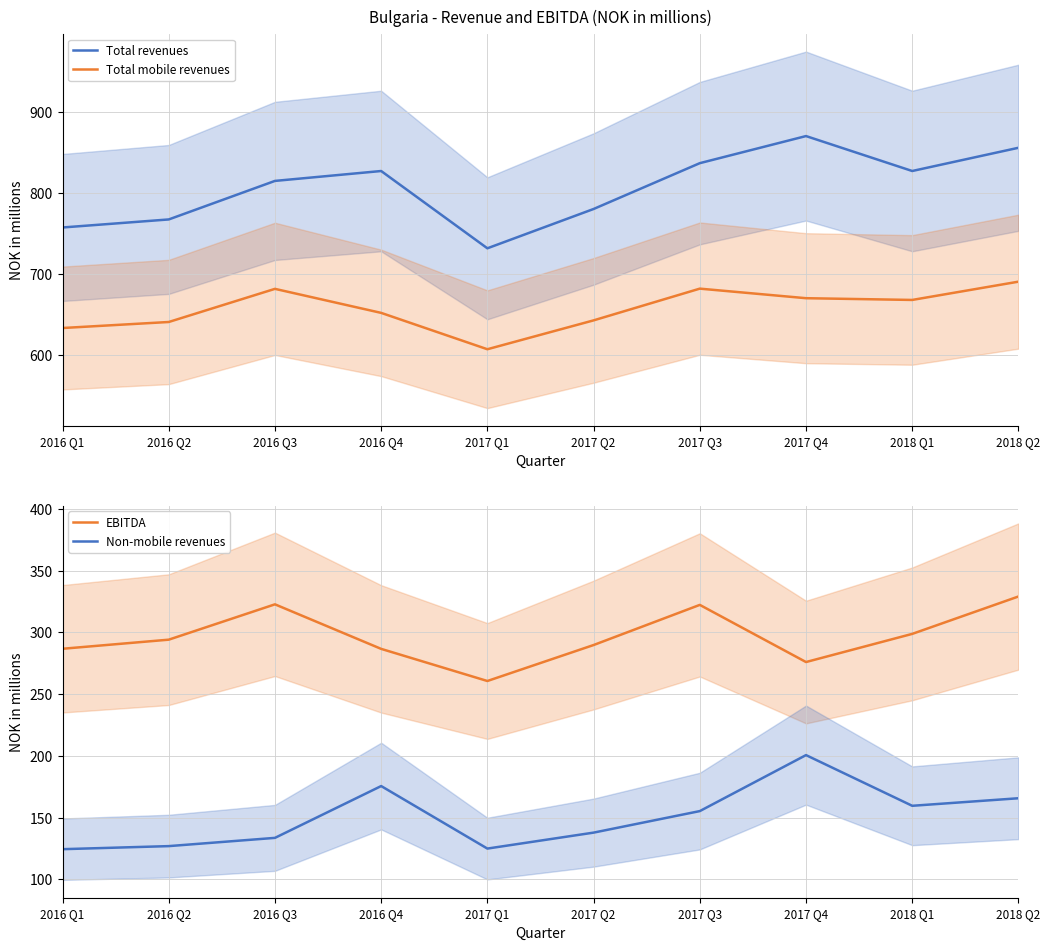

How many series are shown in this chart?

4